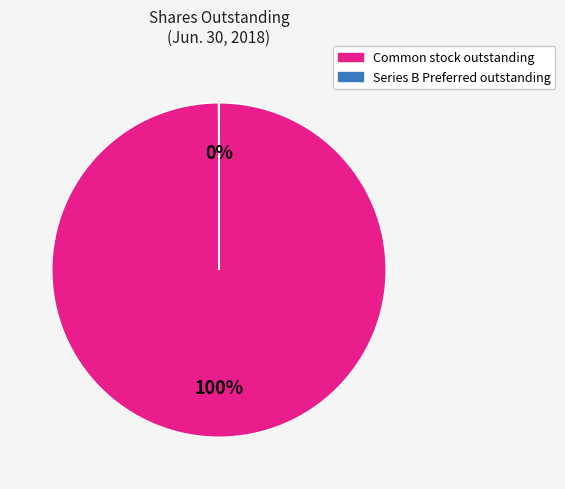

Which slice is the largest?

Common stock outstanding